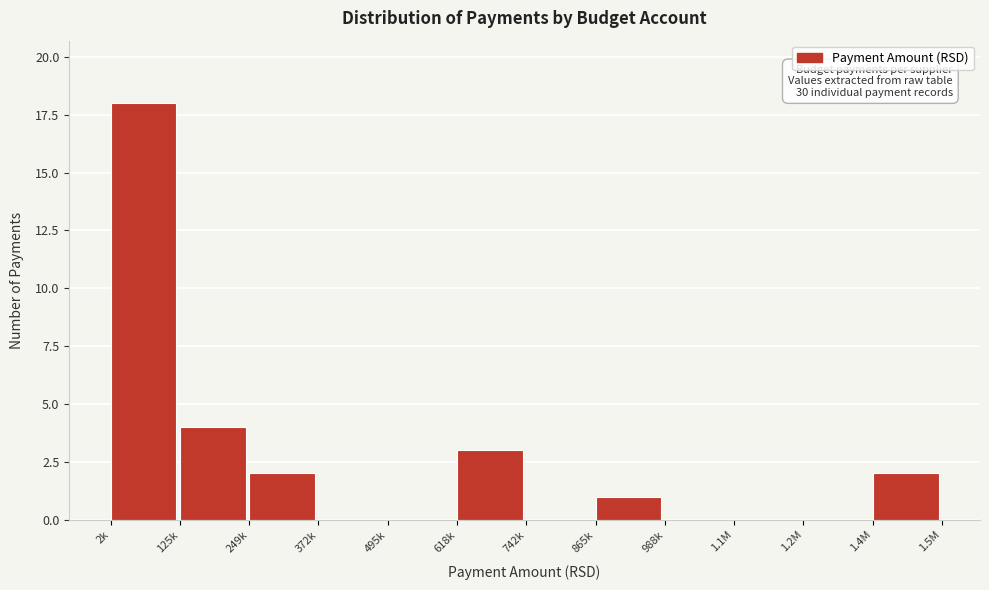

Reading right to left, list all the values displayed in this chart.

1.4M=2	1.2M=0	1.1M=0	988k=0	865k=1	742k=0	618k=3	495k=0	372k=0	249k=2	125k=4	2k=18